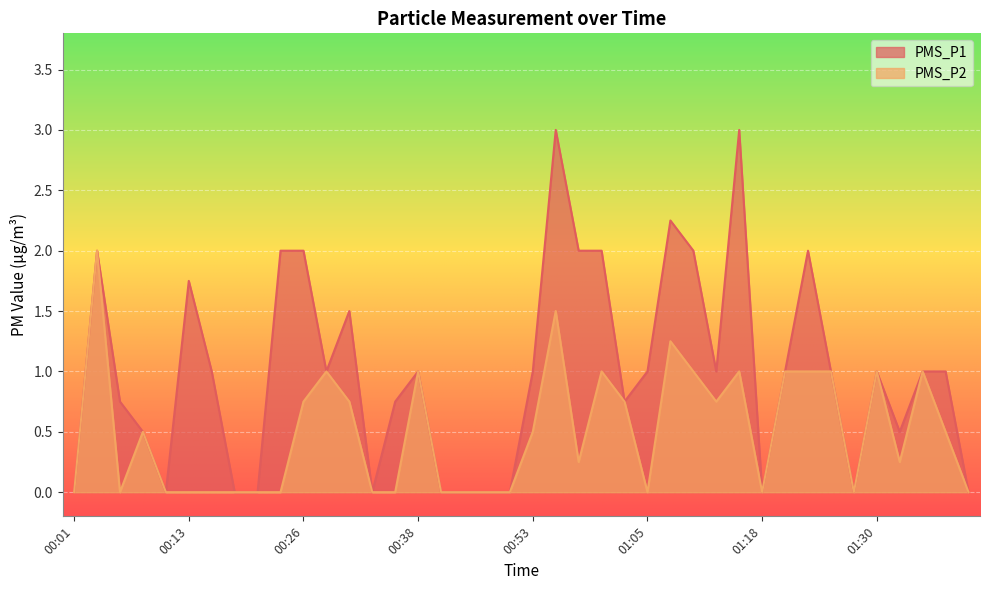

How many lines are shown in the chart?

2